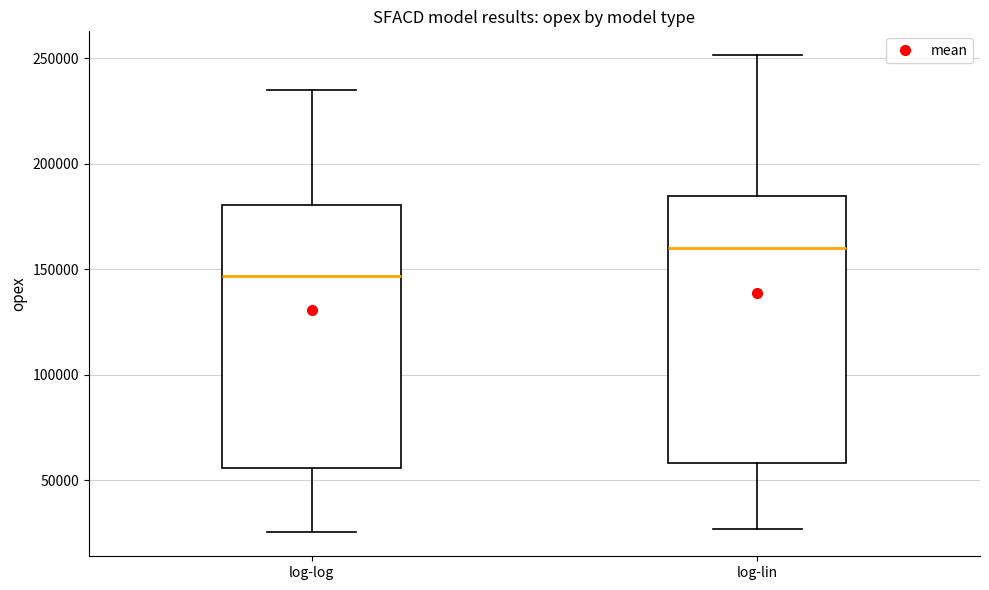

Which box has the highest median line?

log-lin